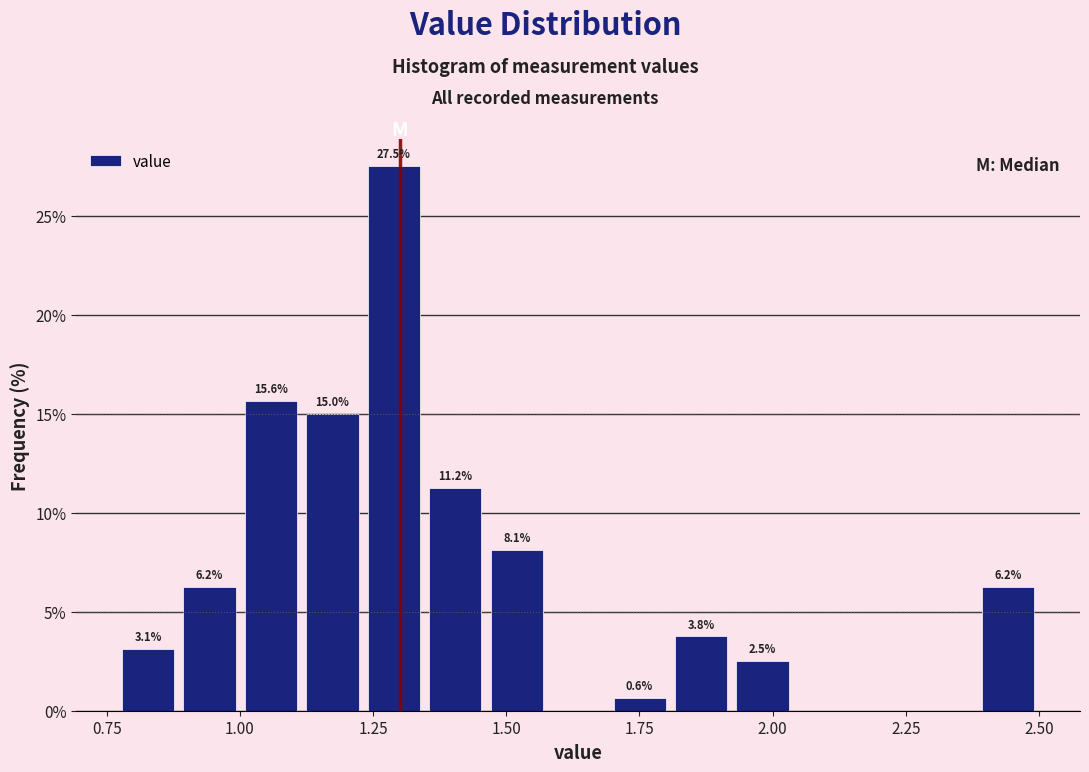

Read against the x-axis, roughly where is the centre of the tallest bar?

1.30